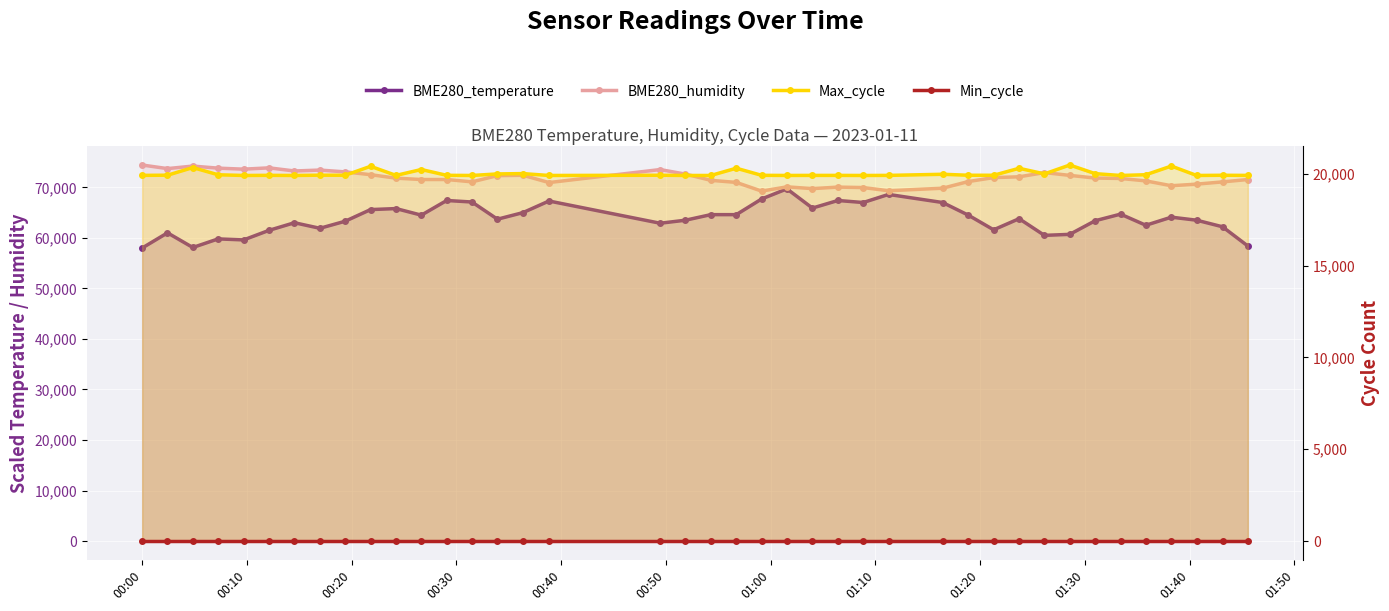

What are all the series names shown in the legend?

BME280_temperature, BME280_humidity, Max_cycle, Min_cycle